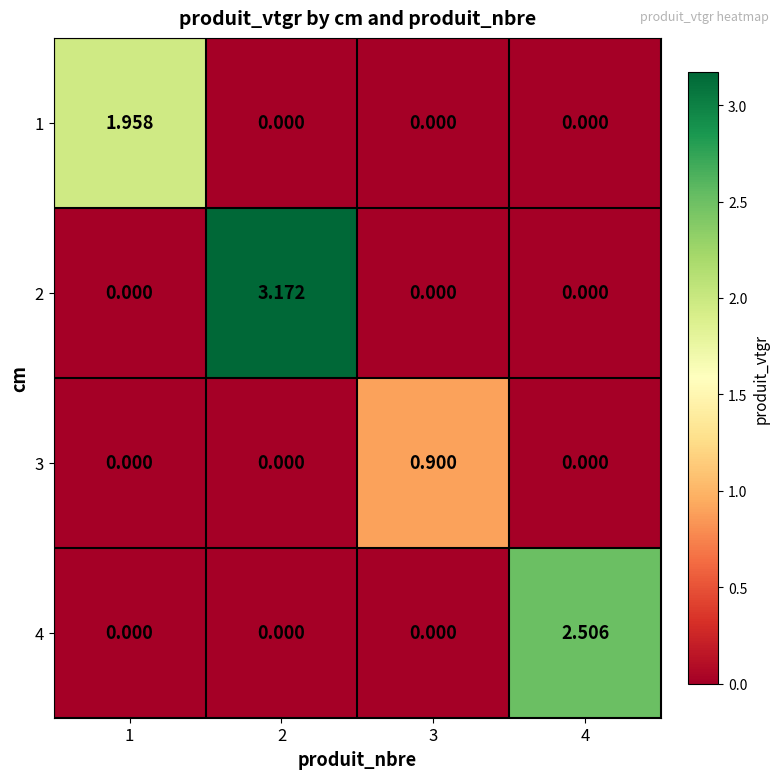

Is the value of 3 at 4 greater than the value of 1 at 1?

No